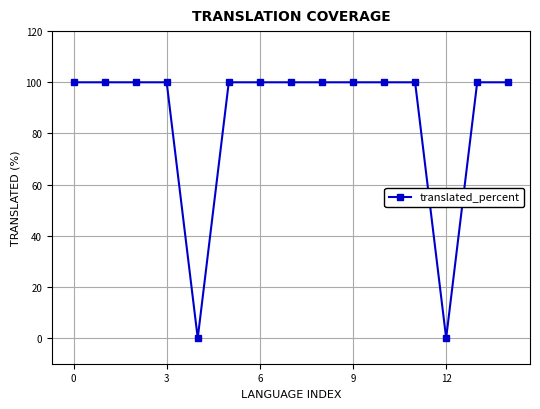

Reading right to left, what are all the values shown in this chart?

100	100	0	100	100	100	100	100	100	100	0	100	100	100	100